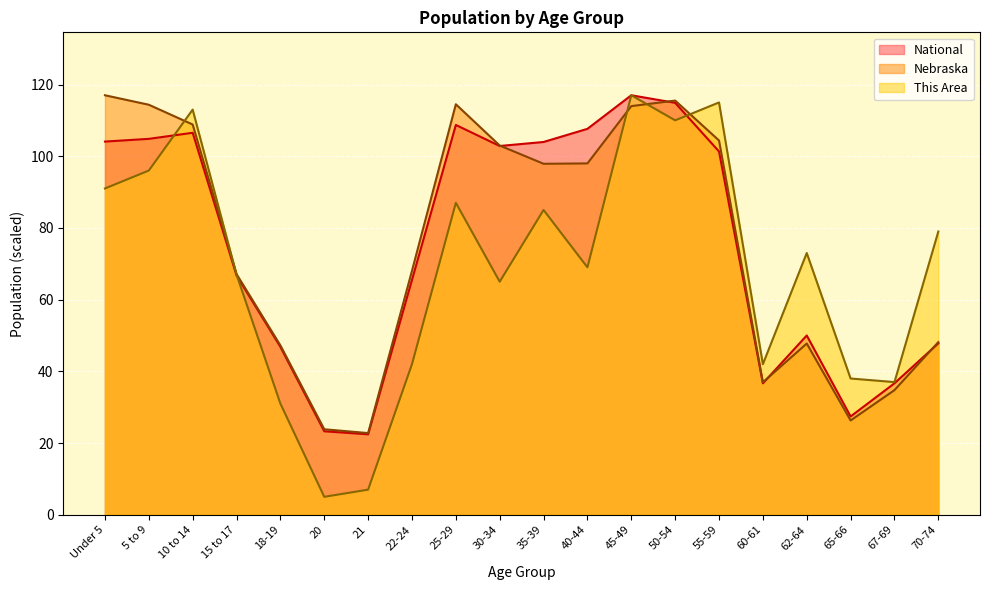

True or false: National and This Area intersect in this chart.

True